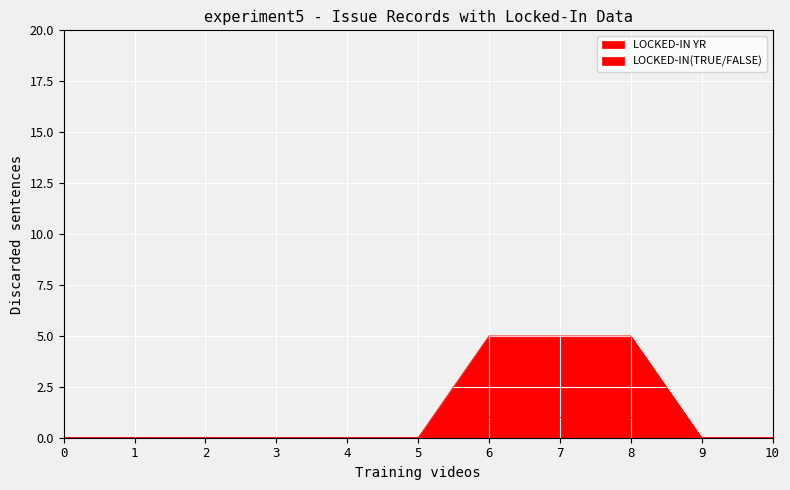

At how many categories does at least one series exceed 2?

3